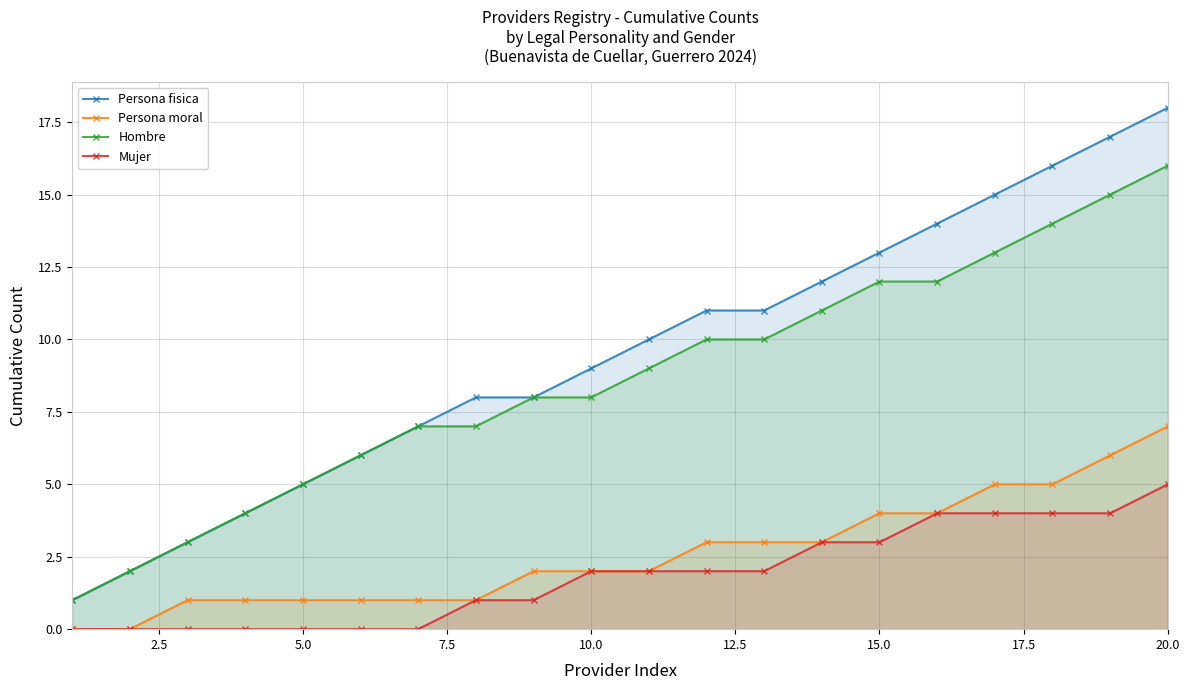

What is the difference between the highest and lowest values at 20.0?

13